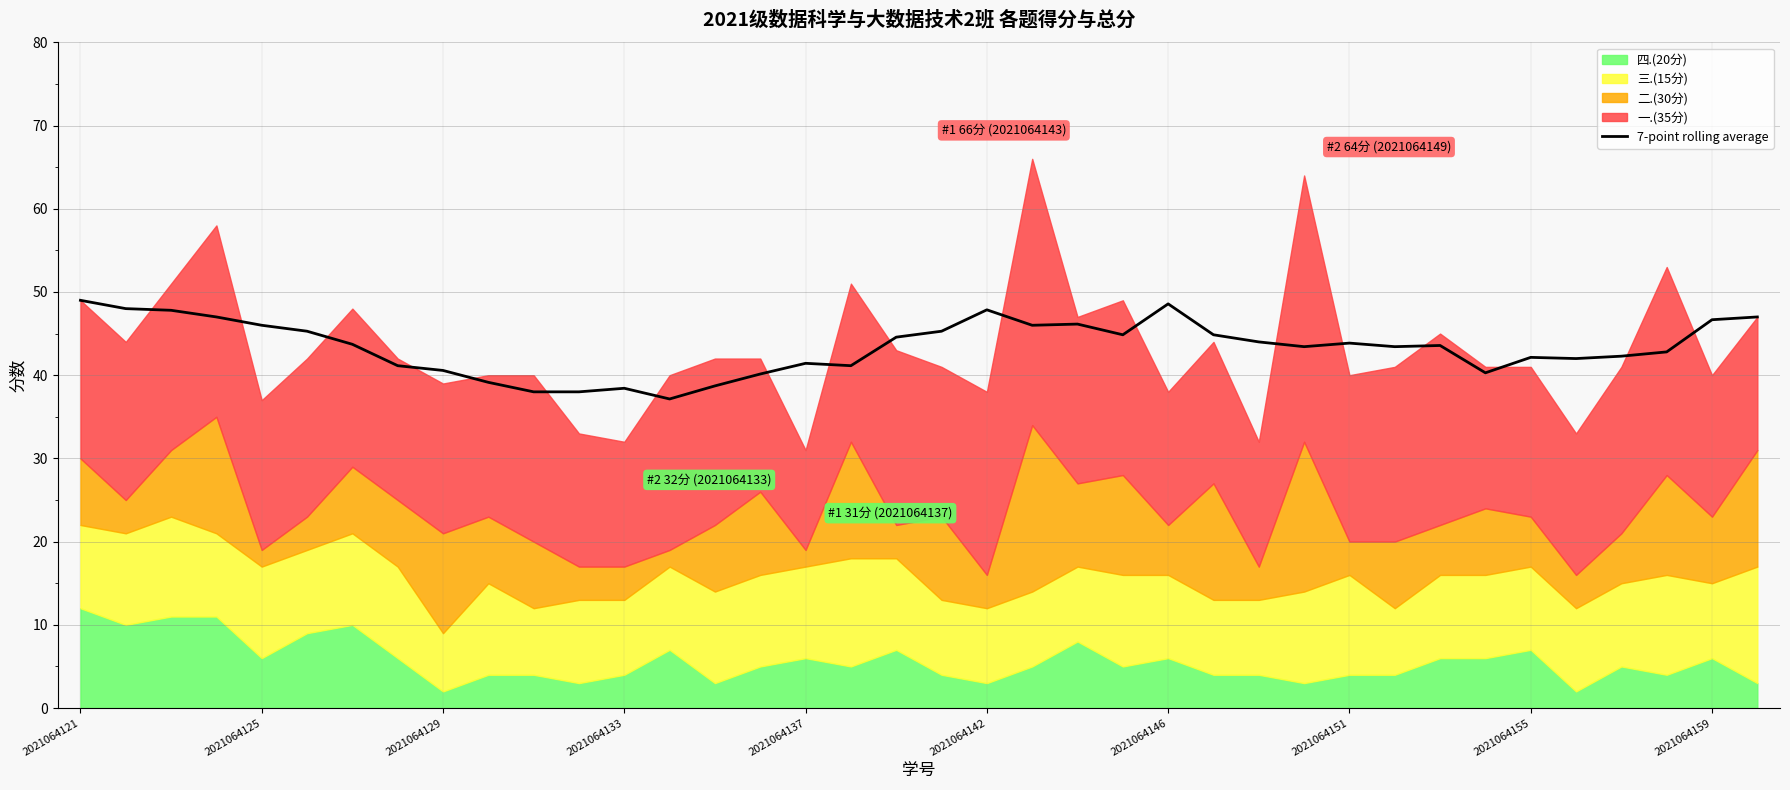

What is the average value?

43.4